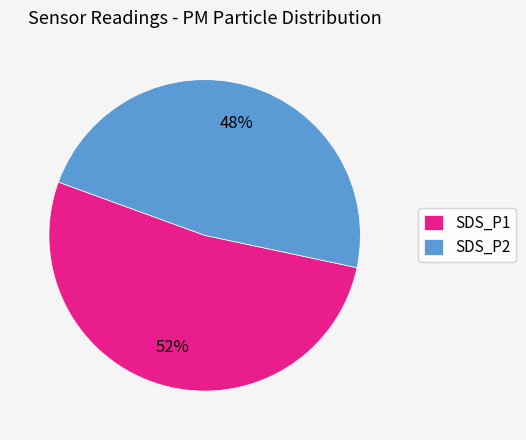

Which slice is the smallest?

SDS_P2